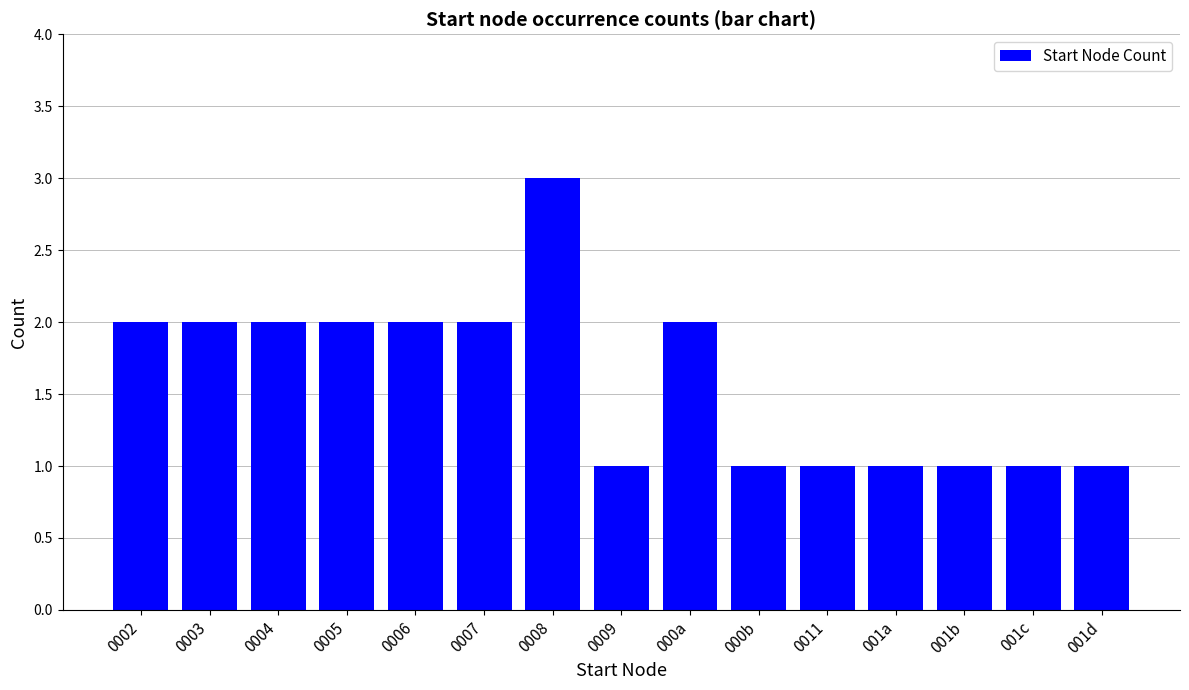

What is the greatest value displayed?

3